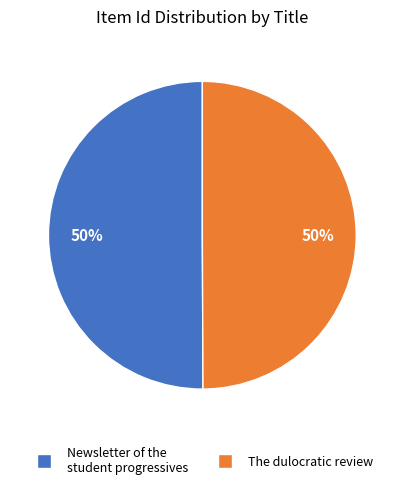

Approximately how many times larger is the value at The dulocratic review compared to Newsletter of the student progressives?

1.0